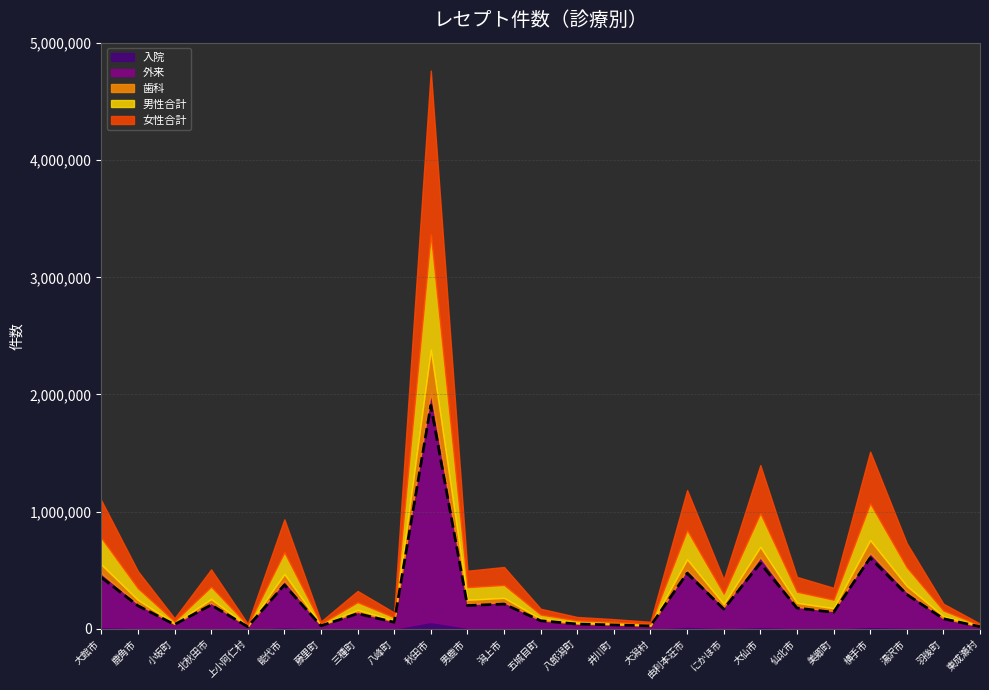

Reading right to left, transcribe all the data shown in this chart.

入院: 487	3609	9816	17546	3866	6308	15976	5451	18645	598	1346	1346	2558	6949	8663	58250	1804	4520	1060	13562	723	7598	1201	7251	15602
外来: 18555	84695	305976	627981	147591	180484	593856	178827	484768	23274	34238	41760	69137	220012	200607	1955112	59038	139739	27314	394242	18189	213297	38602	204414	456244
歯科: 2848	18523	49383	110498	23324	34495	88831	25856	88746	5865	5355	7072	13669	36704	38217	369289	8380	17039	2721	59222	2440	32581	5144	34140	76445
男性合計: 9285	48199	159156	314596	72970	94141	287787	88490	250138	13457	17483	20713	34987	110176	107226	984581	28024	65113	12935	185863	9093	105237	18389	99643	227344
女性合計: 12605	58628	206019	441429	101811	127146	410876	121644	342021	16280	23456	29465	50377	153489	140261	1398070	41198	96185	18160	281163	12259	148239	26558	146162	320947